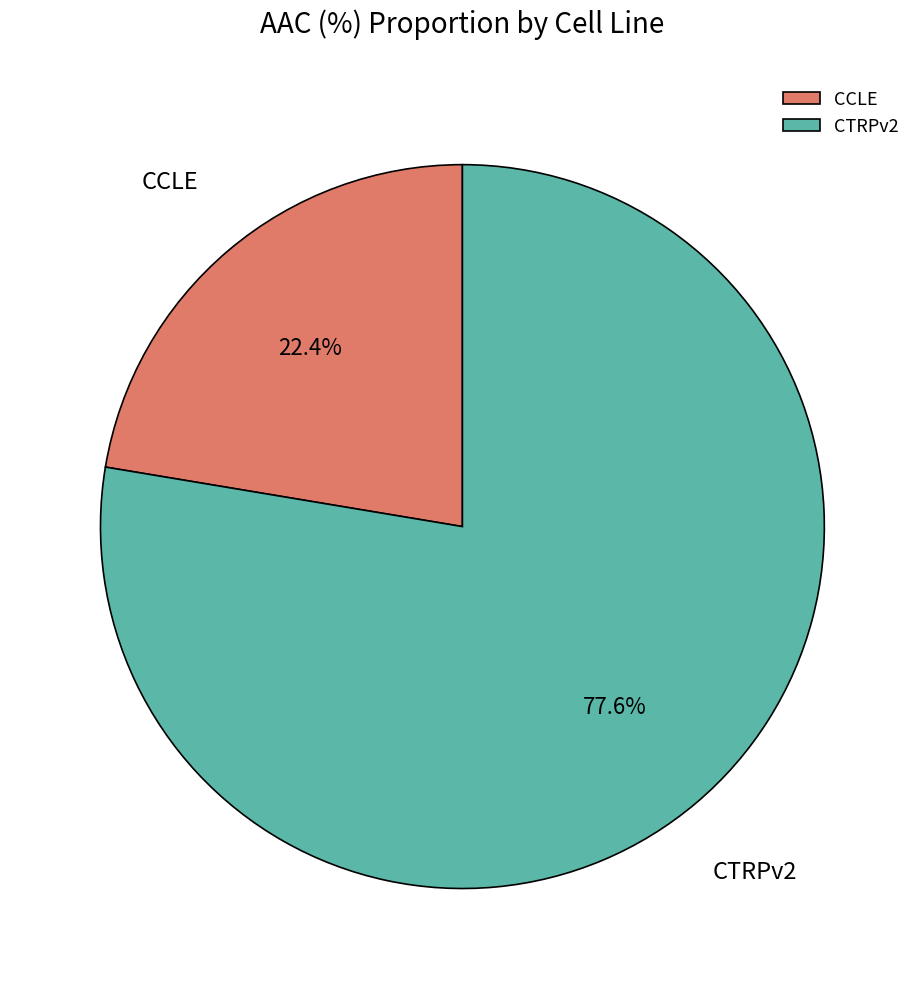

To the nearest percent, what percentage of the pie is CCLE?

22%